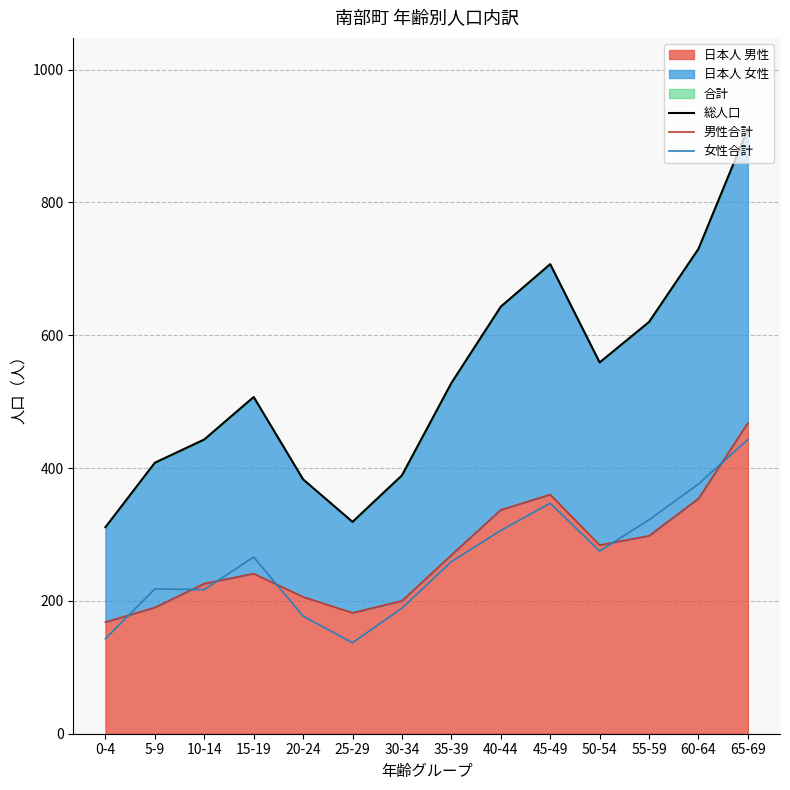

Is it true that 男性合計 equals 465 at 50-54?

False